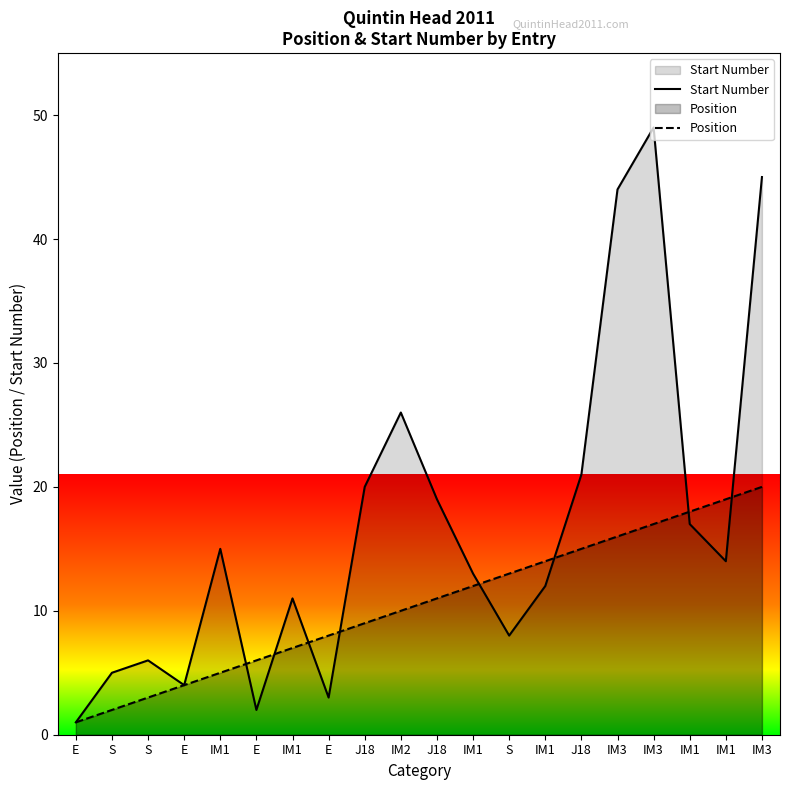

What is the difference between the Start Number values at J18 and E?

17